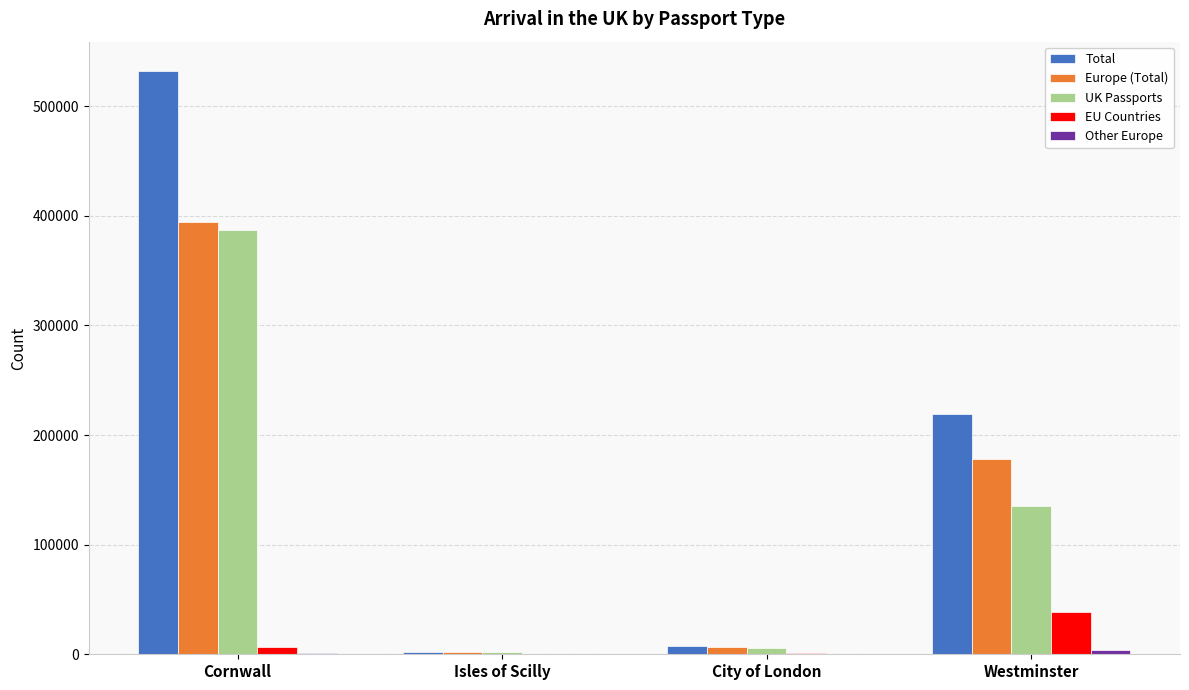

At which label does EU Countries reach its peak?

Westminster